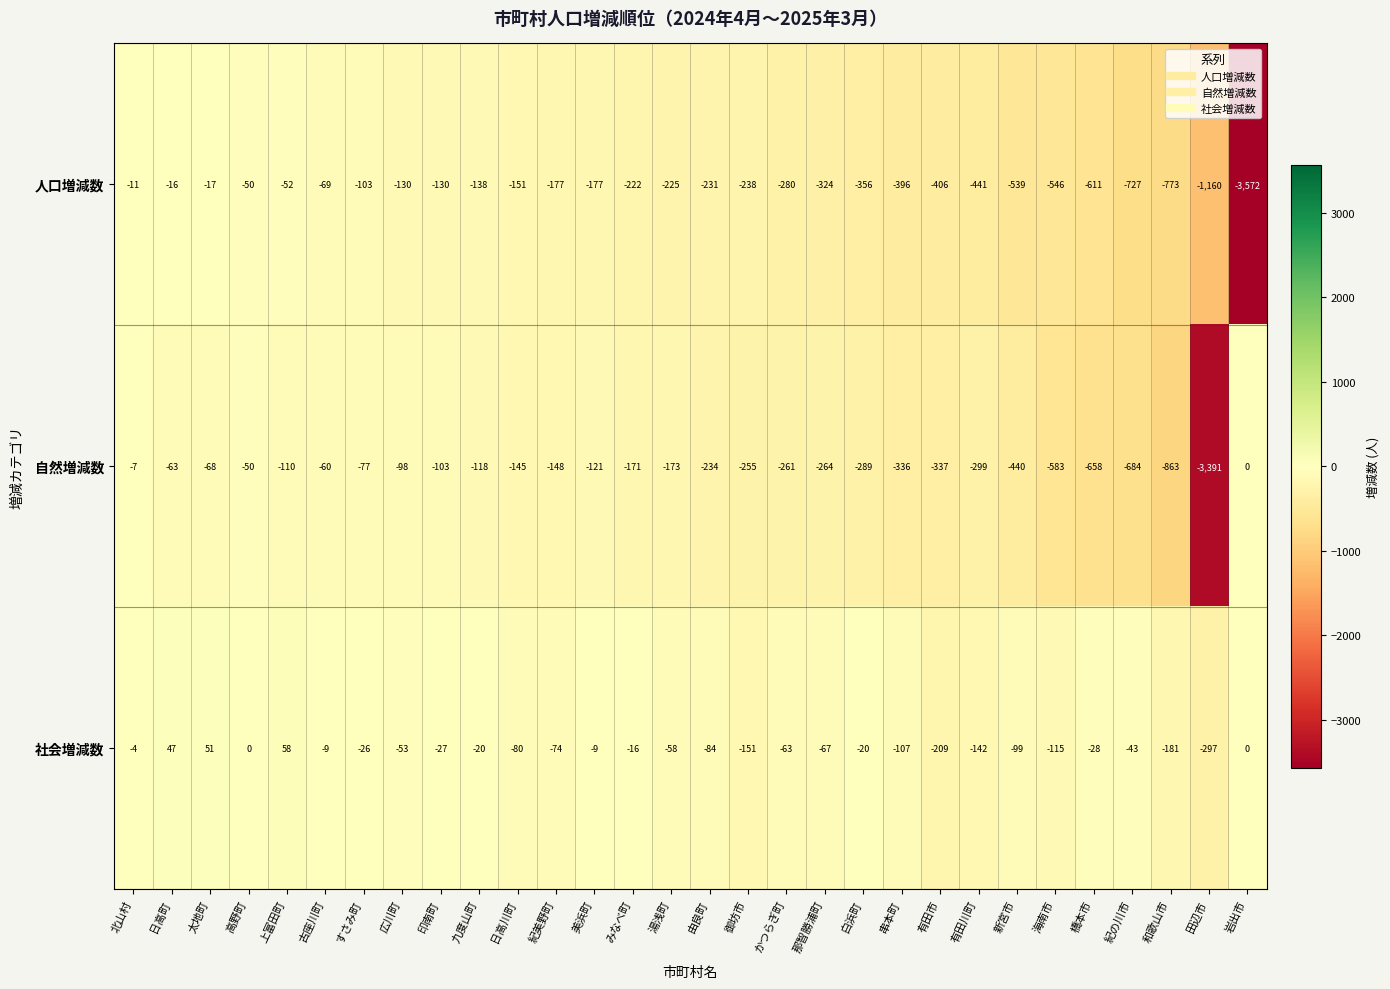

Which series has the widest spread of values?

人口増減数